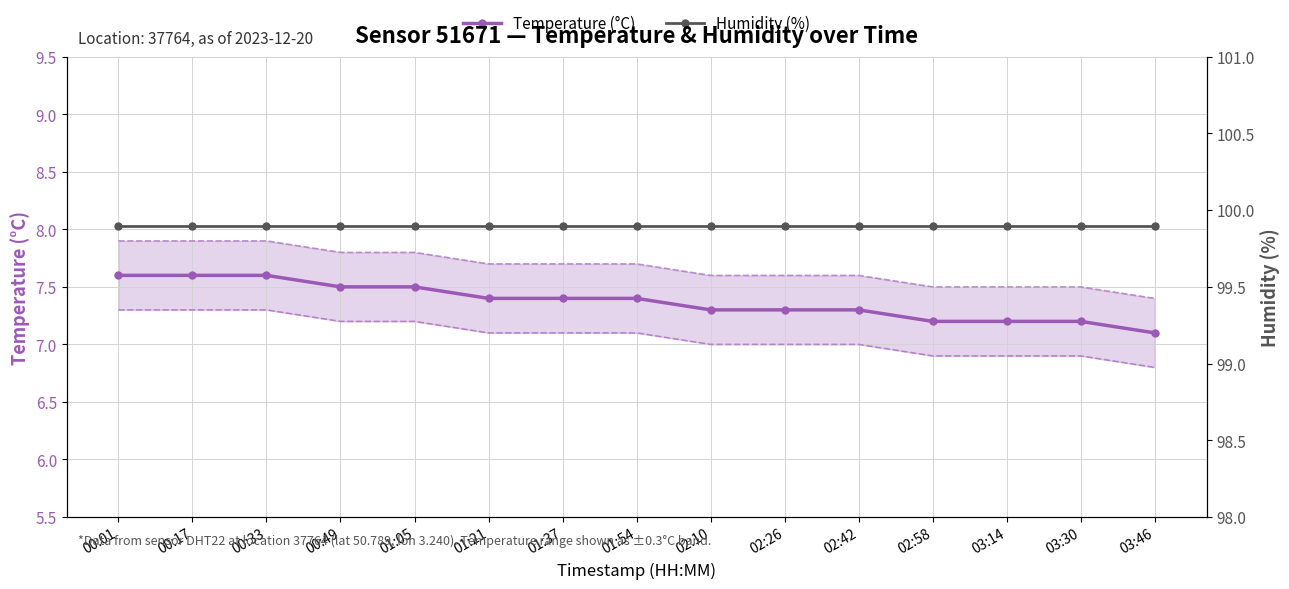

List the labels in order of Humidity (%) value, largest first.

00:01, 00:17, 00:33, 00:49, 01:05, 01:21, 01:37, 01:54, 02:10, 02:26, 02:42, 02:58, 03:14, 03:30, 03:46